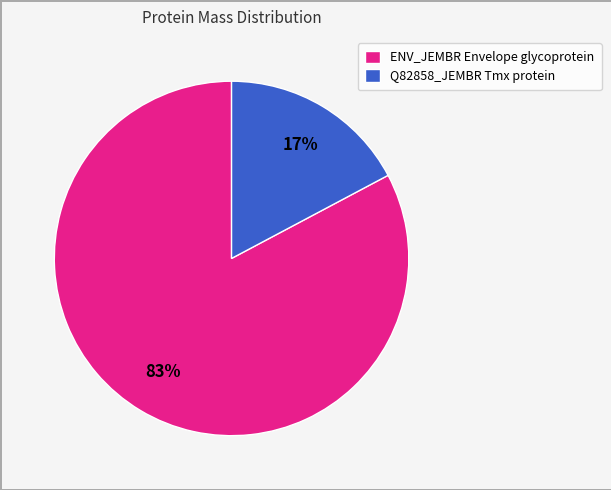

What is the smallest slice in the pie chart?

Q82858_JEMBR Tmx protein